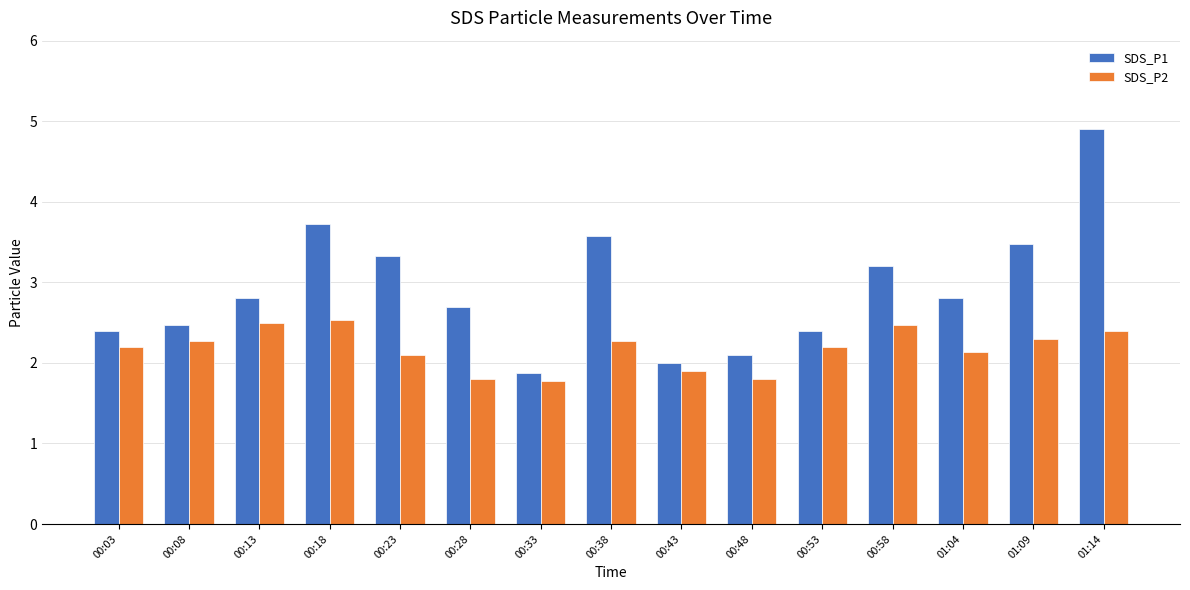

What is the label of the 8th bar from the left?

00:38